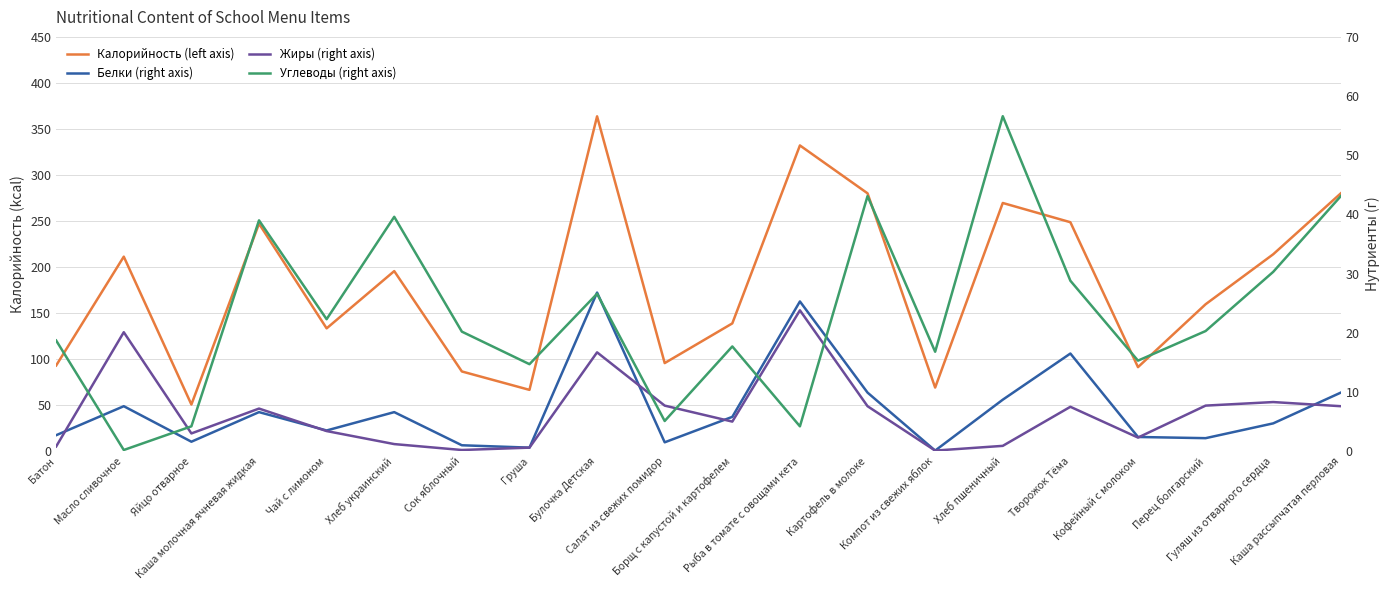

What are all the series names shown in the legend?

Калорийность (left axis), Белки (right axis), Жиры (right axis), Углеводы (right axis)